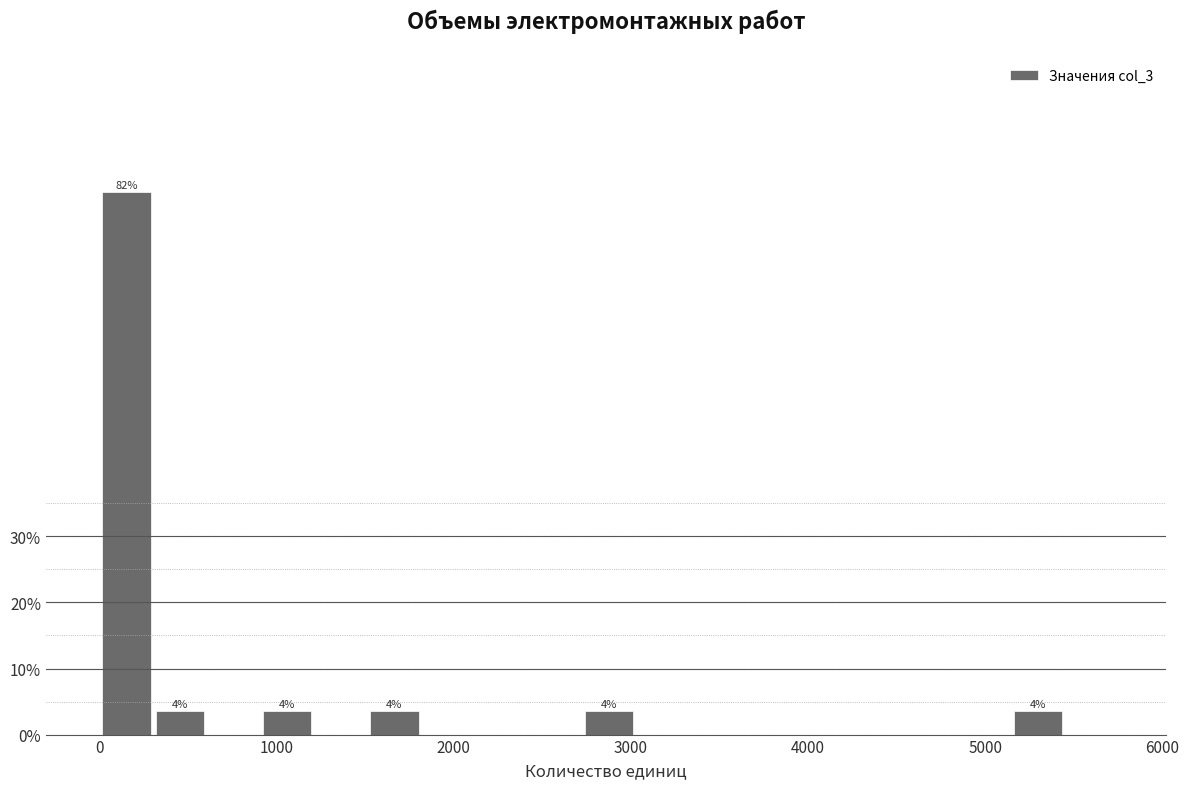

Around what value on the x-axis is the tallest bar? Give the approximate position of its centre, as read against the axis.

200